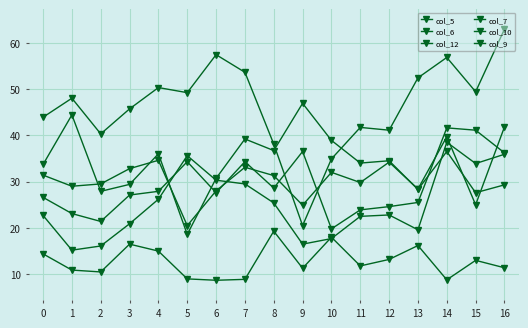

Is this an area chart (filled region under the line)?

No